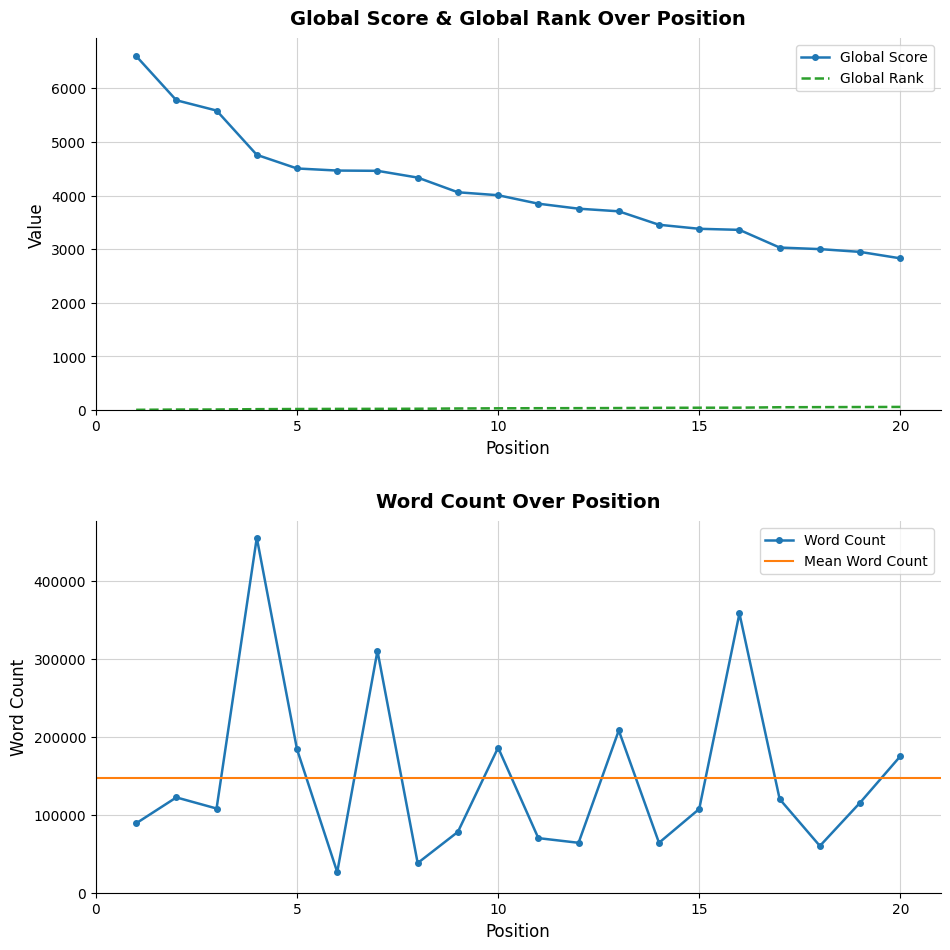

What is the value of the Global Rank point at the 14th from the left?

42